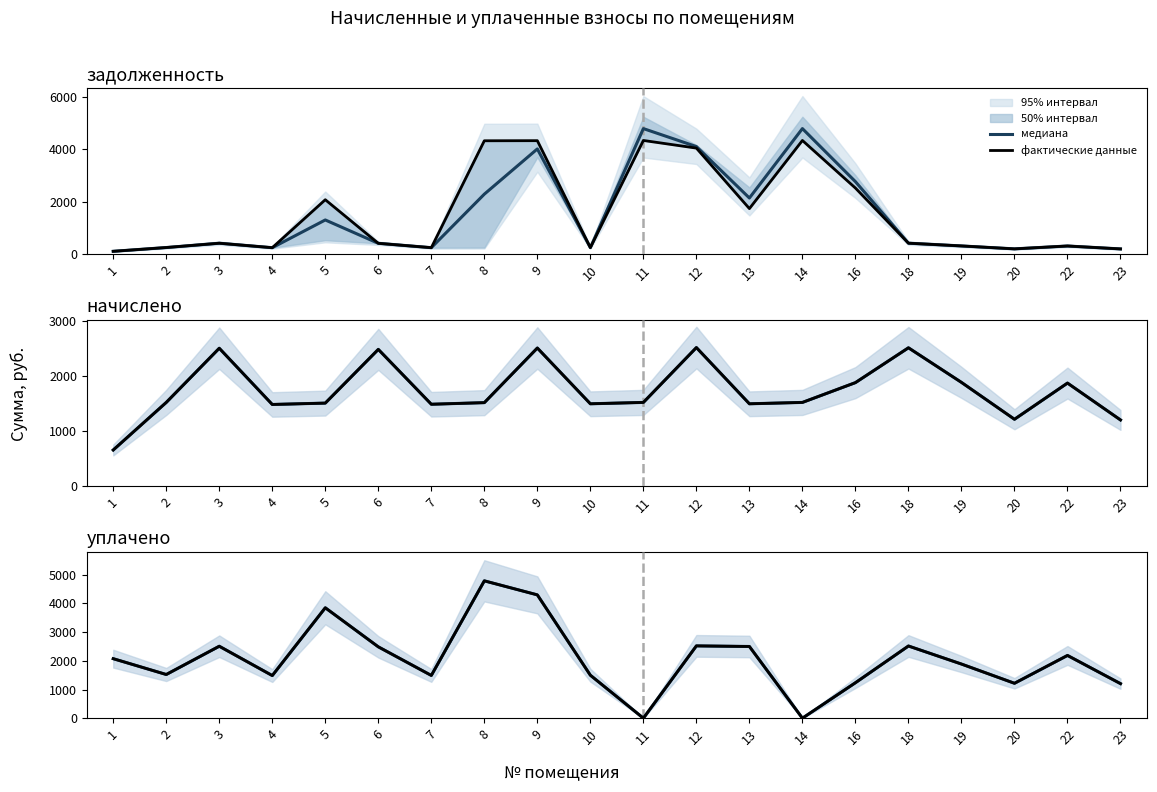

True or false: медиана and фактические данные cross at least once.

False